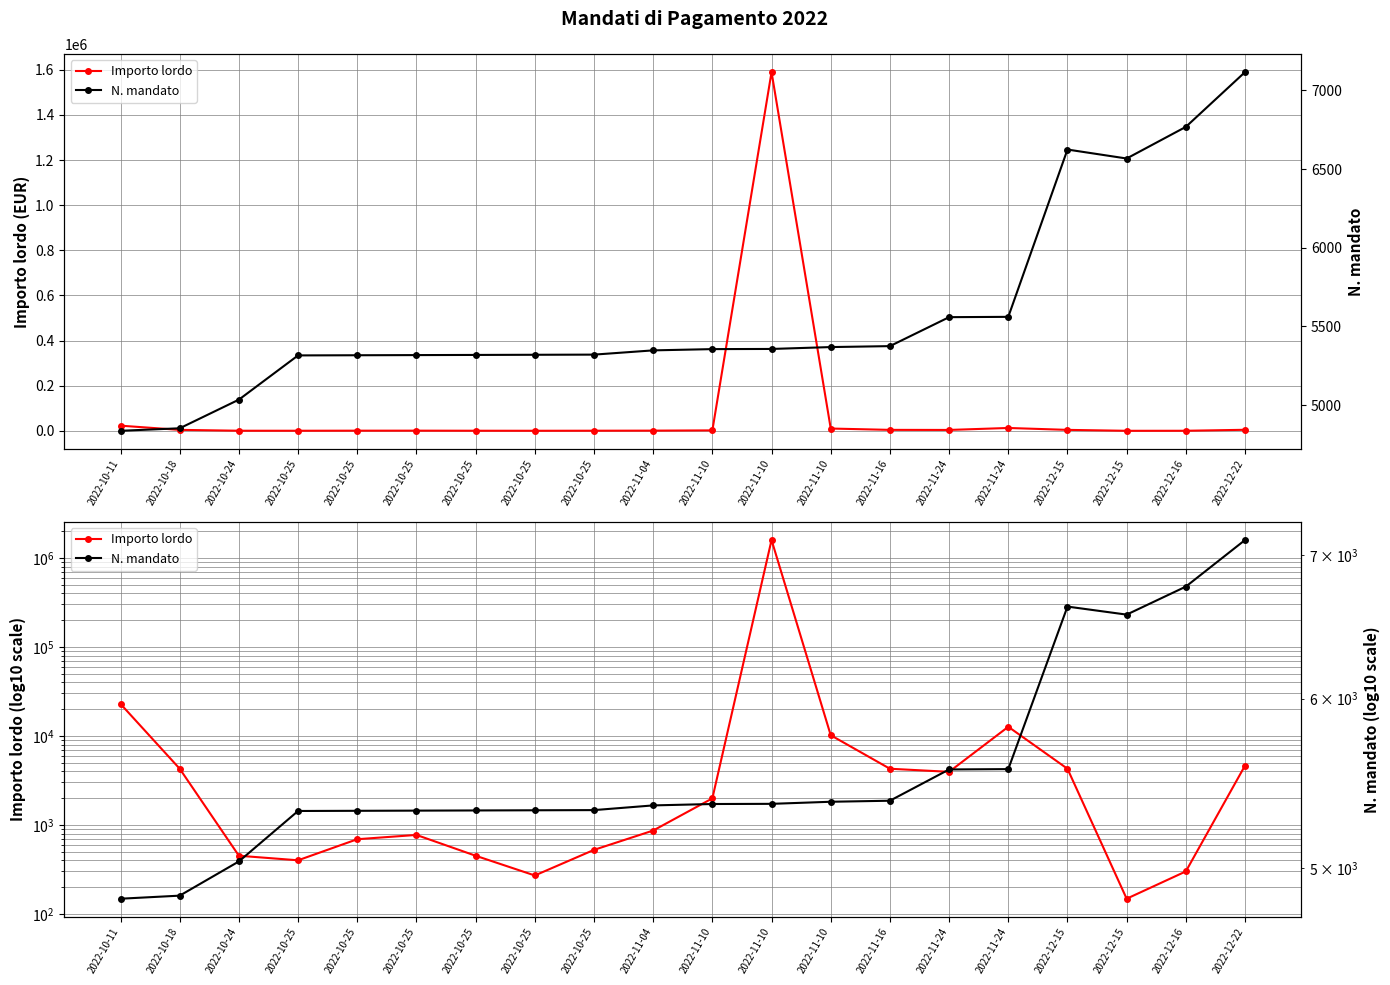

After their last crossing, which series has the higher values: Importo lordo or N. mandato?

N. mandato